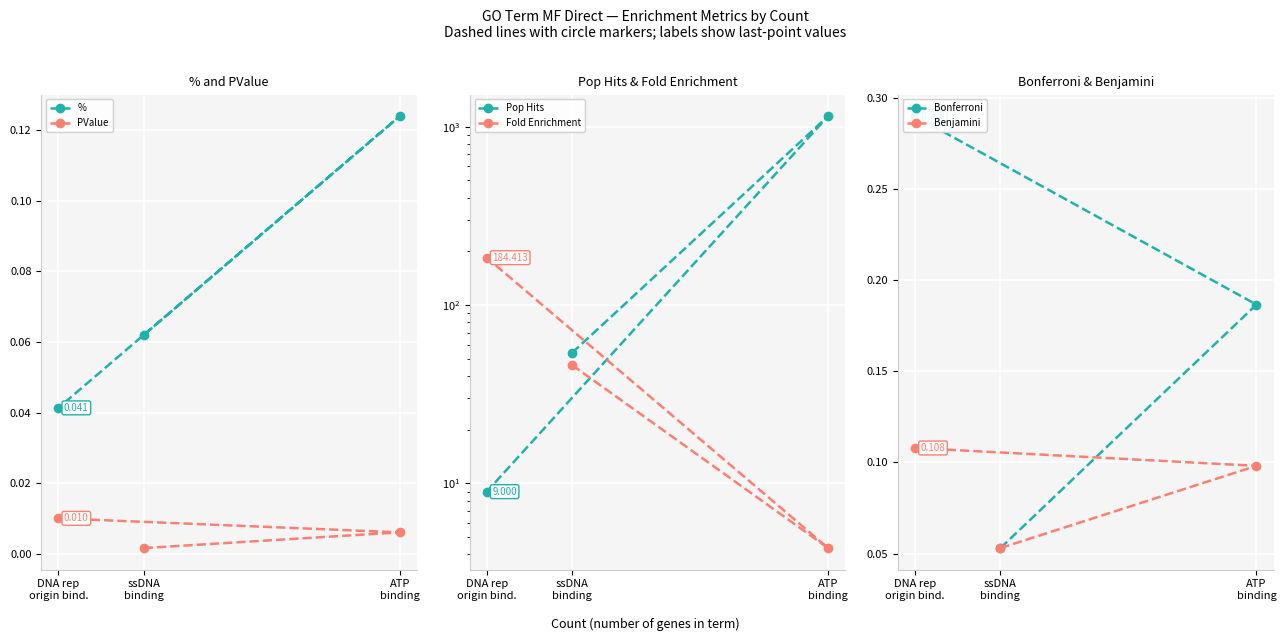

At how many categories does at least one series exceed 111?

2